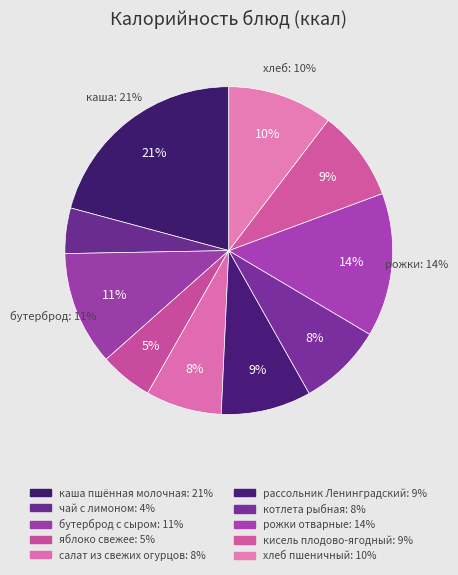

To the nearest percent, what percentage of the pie is рожки отварные?

14%